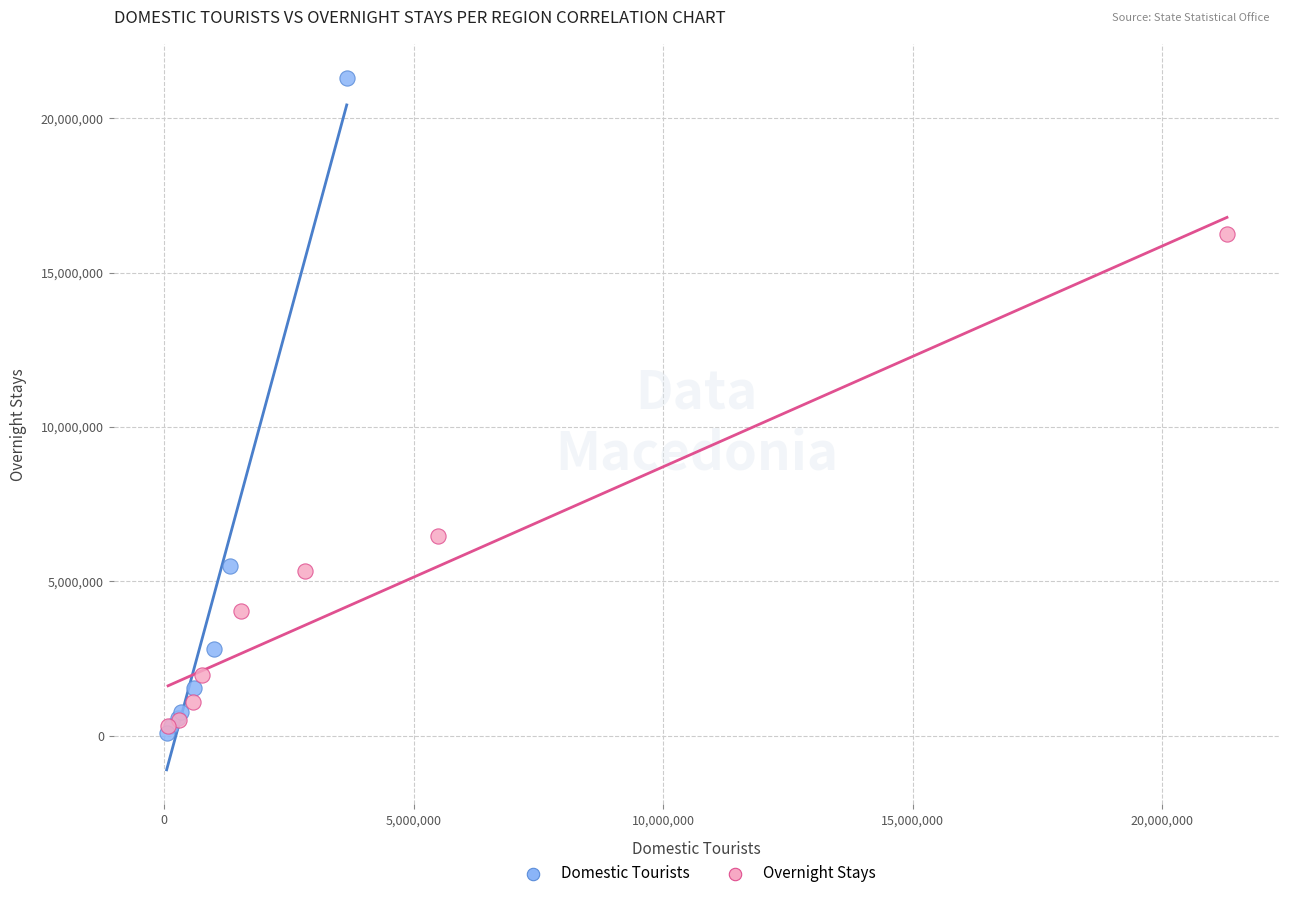

Which series has the widest spread of Y values?

Domestic Tourists